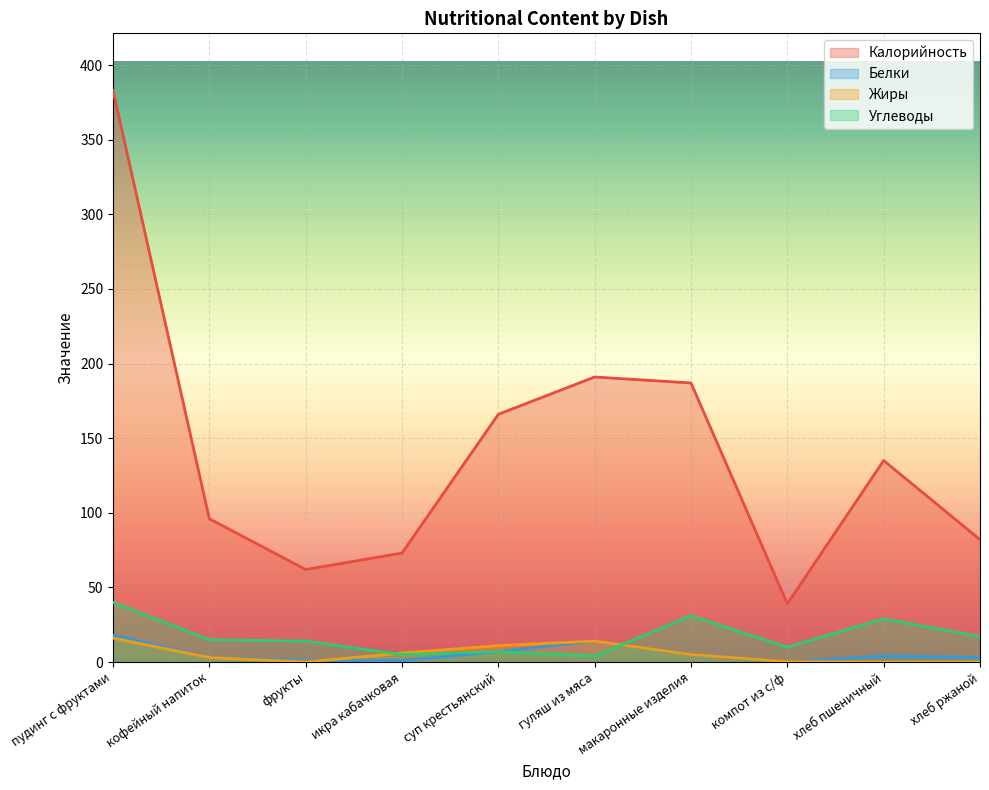

Where is the first local minimum for Углеводы?

икра кабачковая